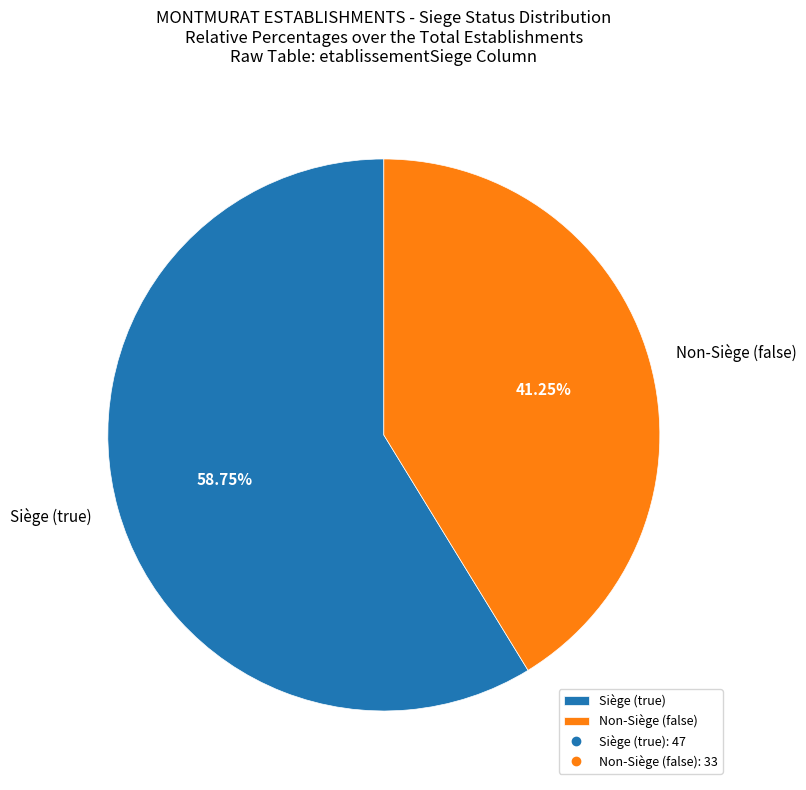

Approximately how many times larger is the value at Non-Siège (false) compared to Siège (true)?

0.7